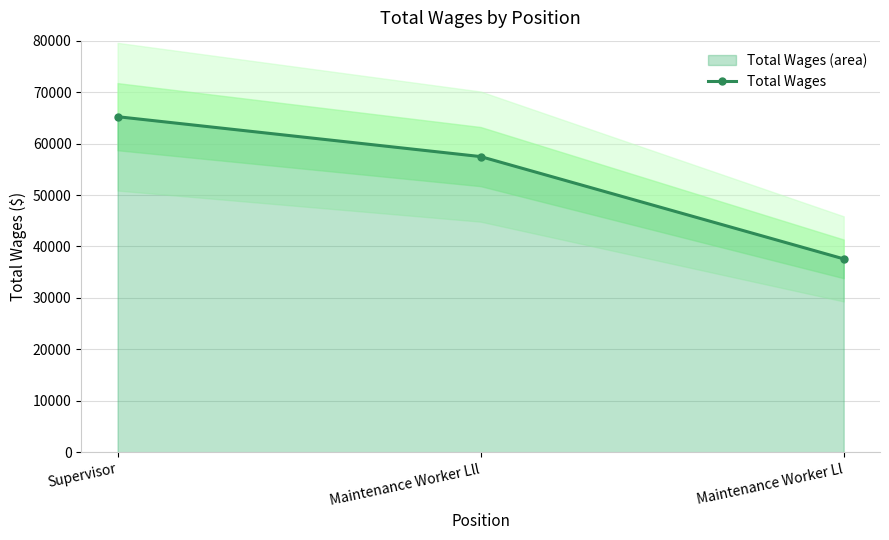

Where does the data first go above 57473?

Supervisor